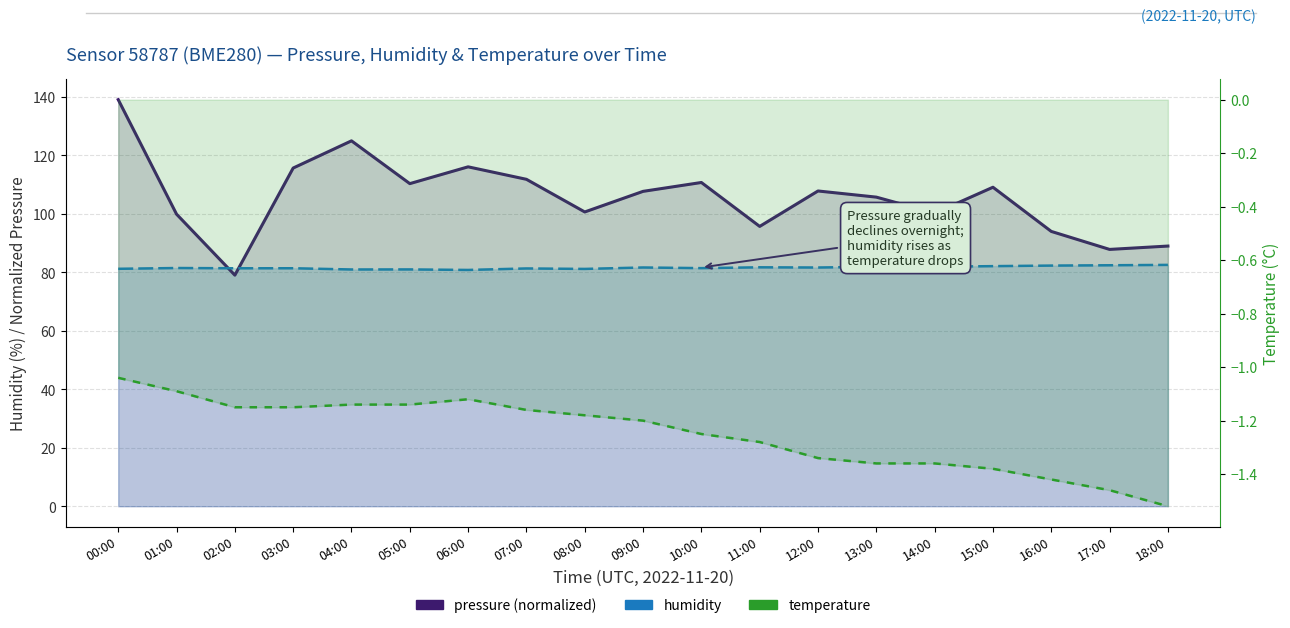

How many lines are shown in the chart?

3